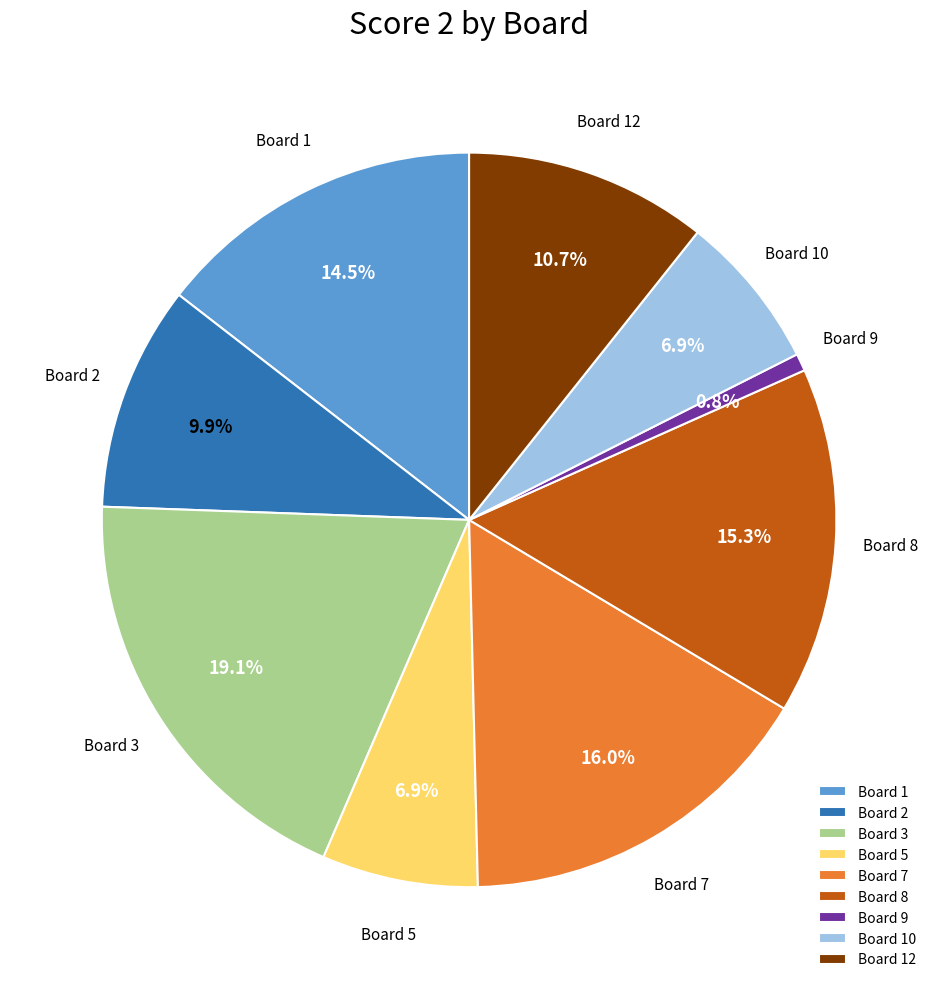

What is the ratio of the value at Board 5 to the value at Board 12?

0.6